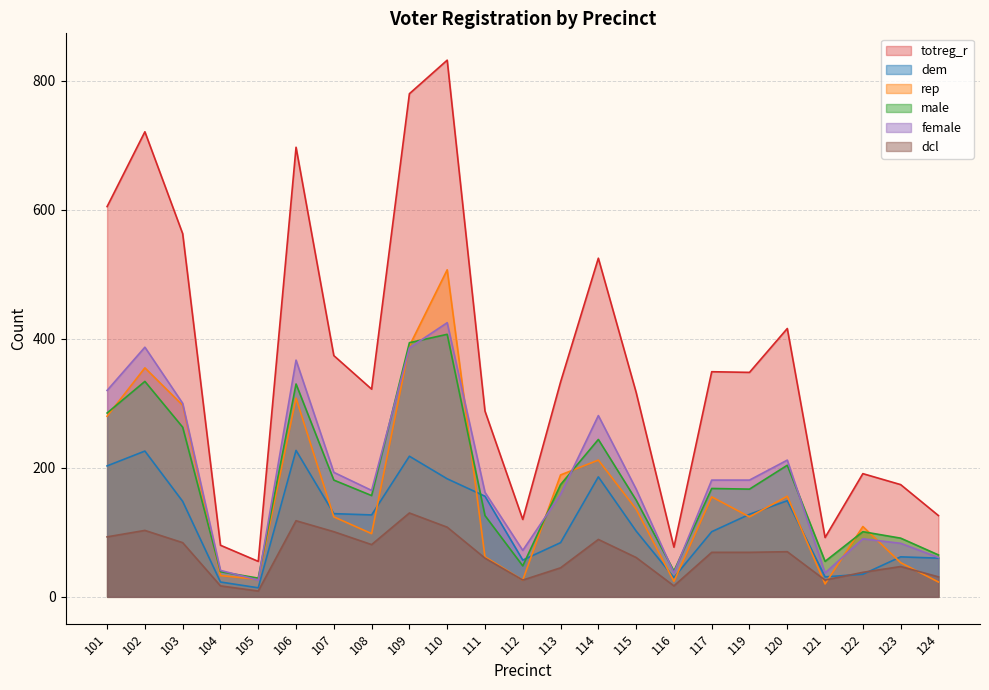

What is the value of the totreg_r point at the 16th from the left?

77